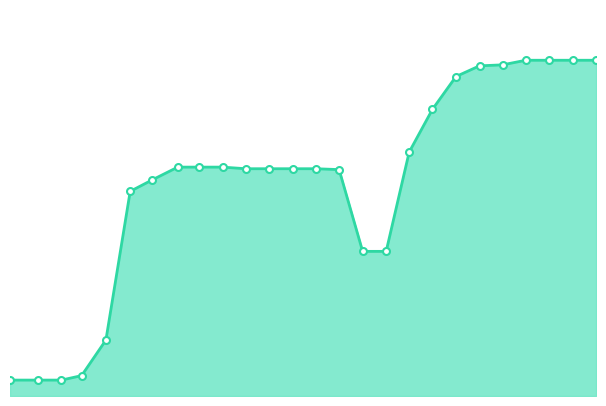

How many lines are shown in the chart?

1